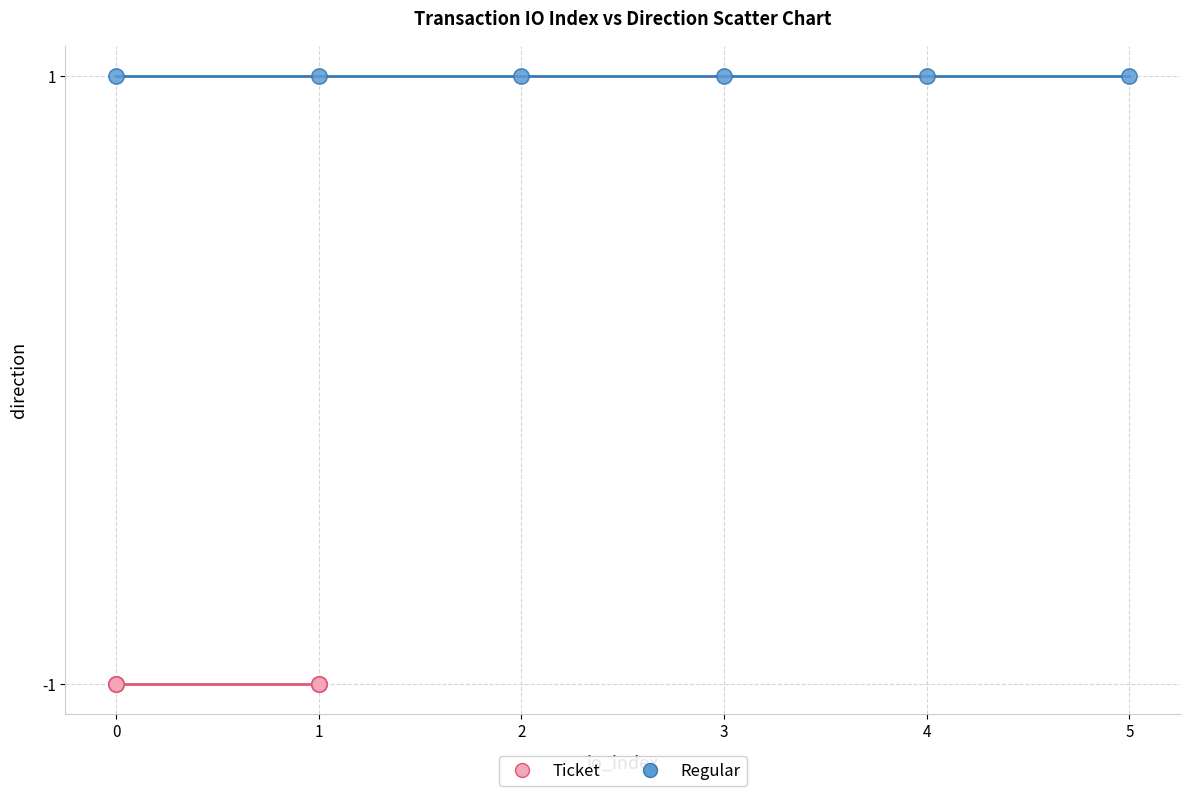

Which series contains the lowest Y value?

Ticket